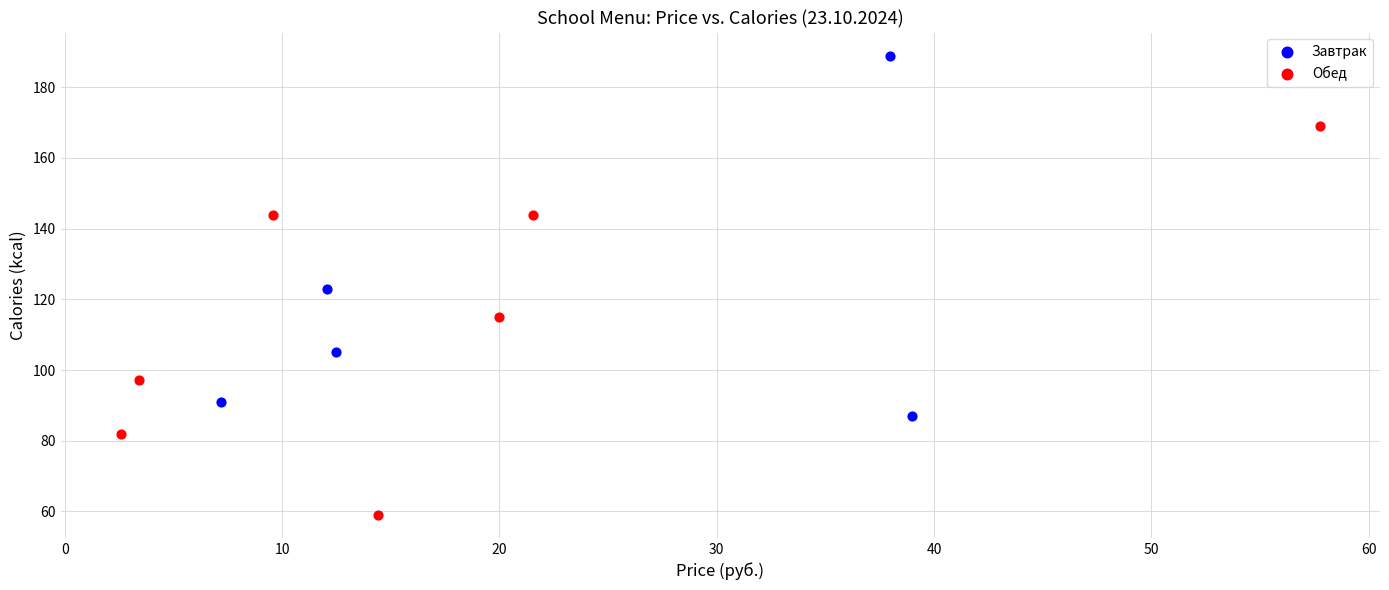

Which series contains the lowest Y value?

Обед